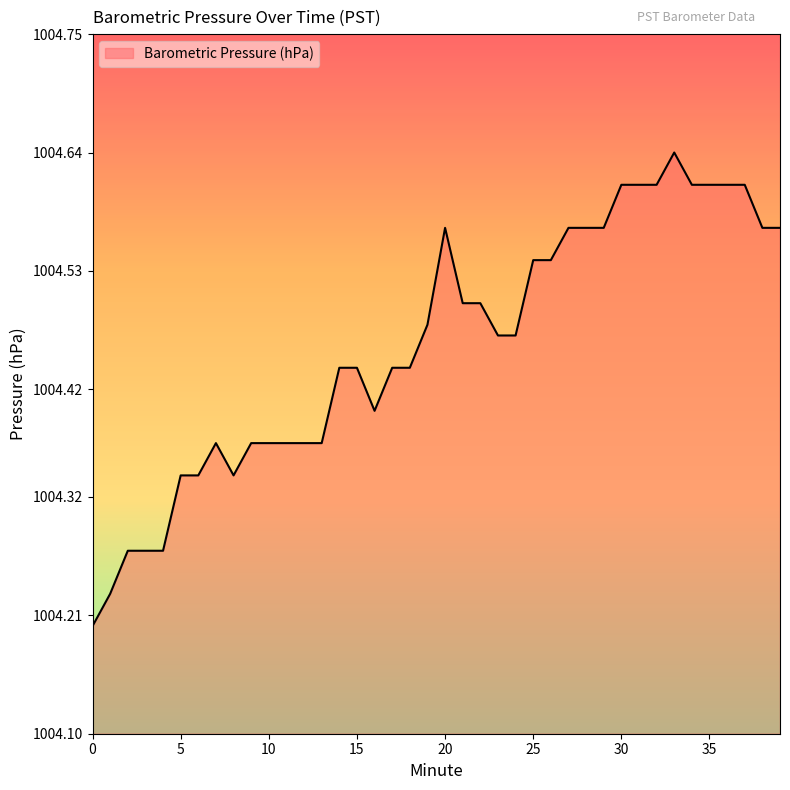

What is the difference between the maximum and minimum values?

0.4